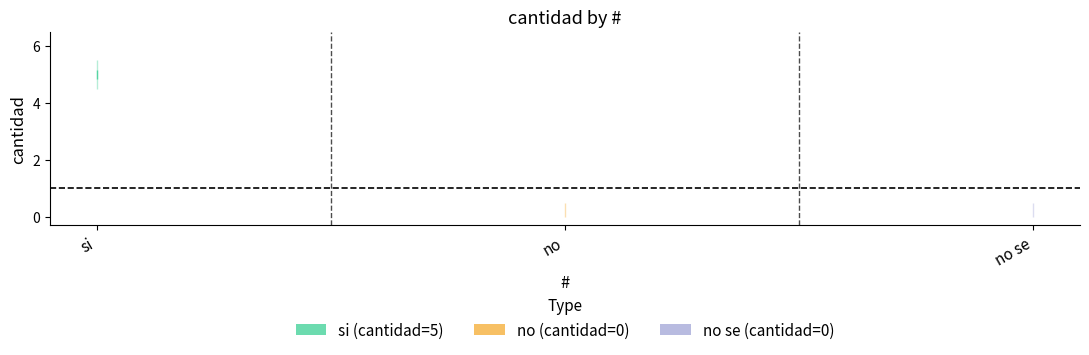

True or false: the data shows 5 at 1.

True